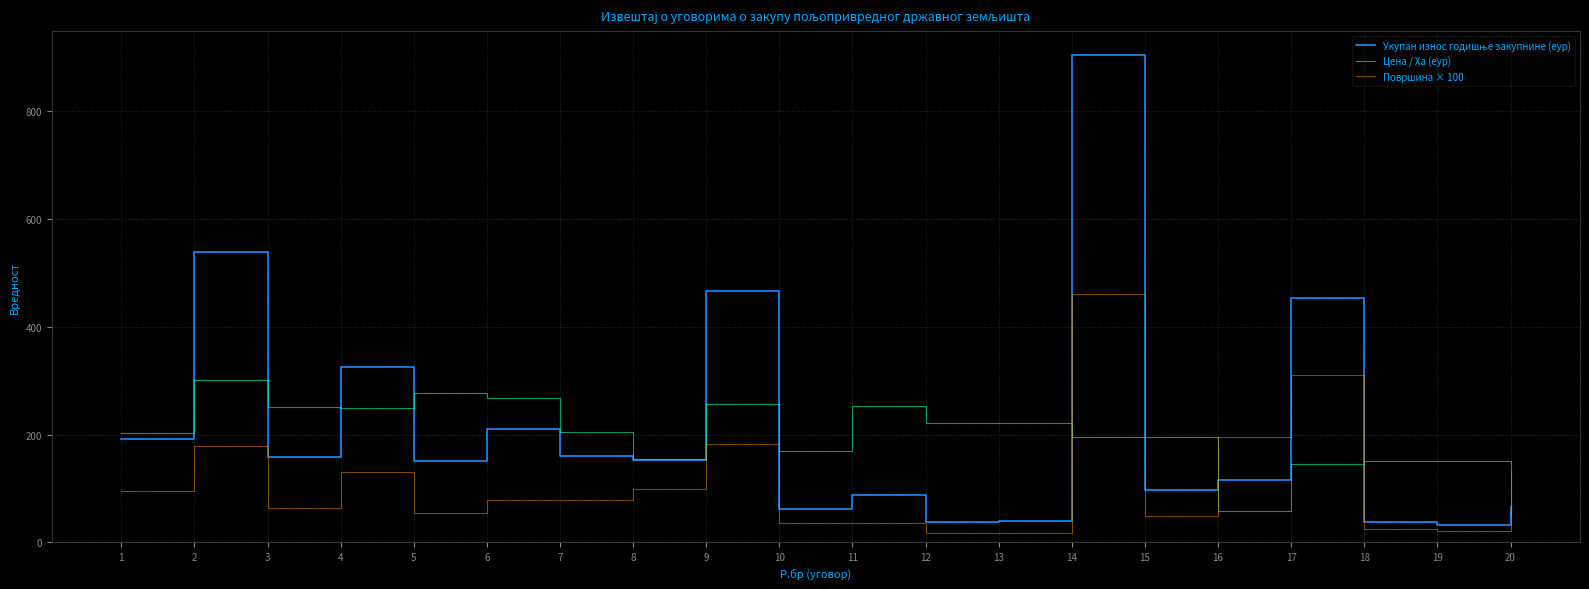

Between 11 and 18, which series saw the biggest shift?

Цена / Ха (еур)